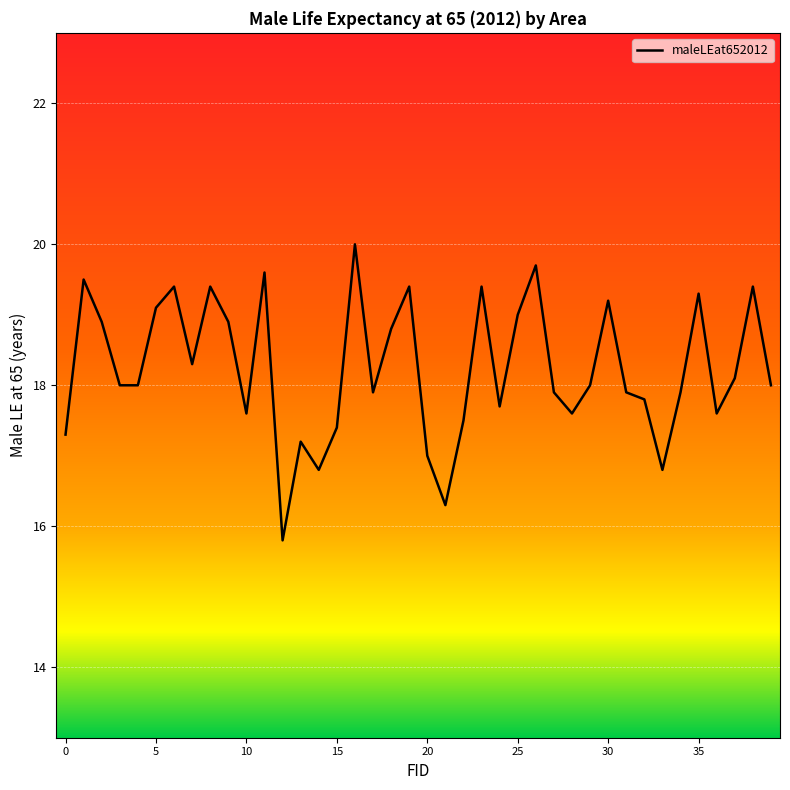

What is the greatest value displayed?

20.0